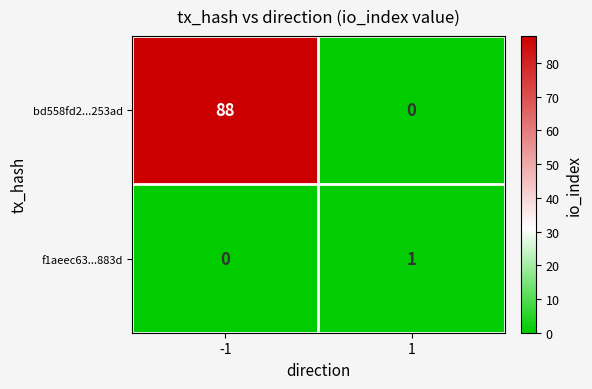

Between -1 and 1, which series saw the biggest shift?

bd558fd2...253ad